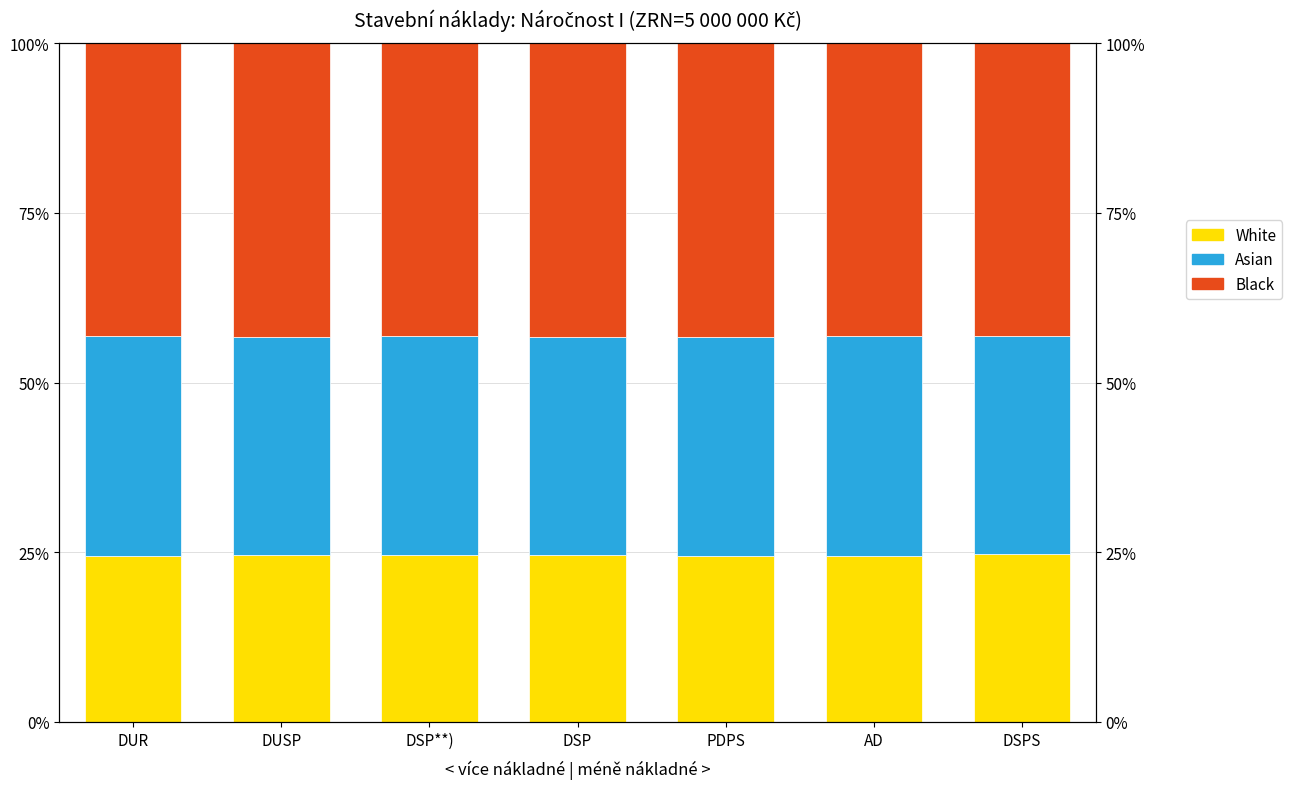

What is the minimum value for Black?

43.2